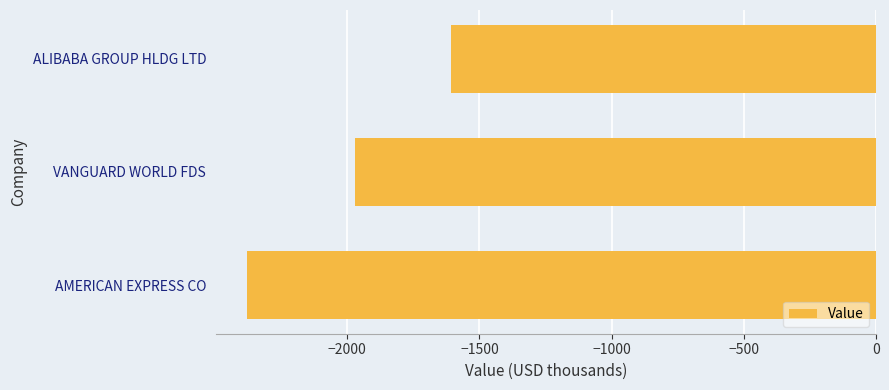

At which label is the value closest to -1993?

VANGUARD WORLD FDS